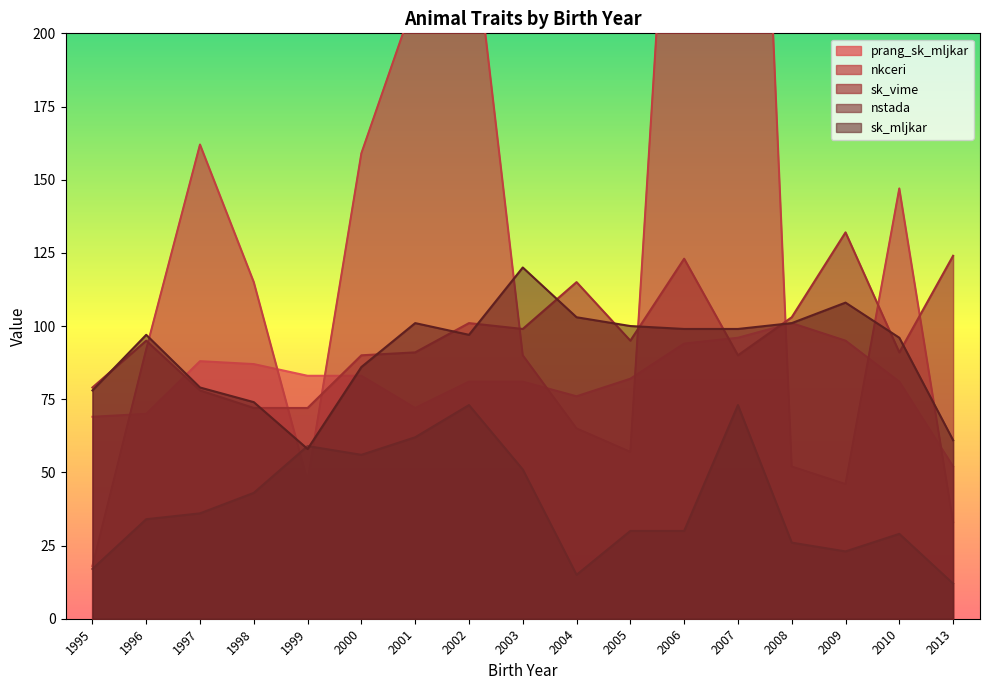

What is the sum of all sk_mljkar values?

1557